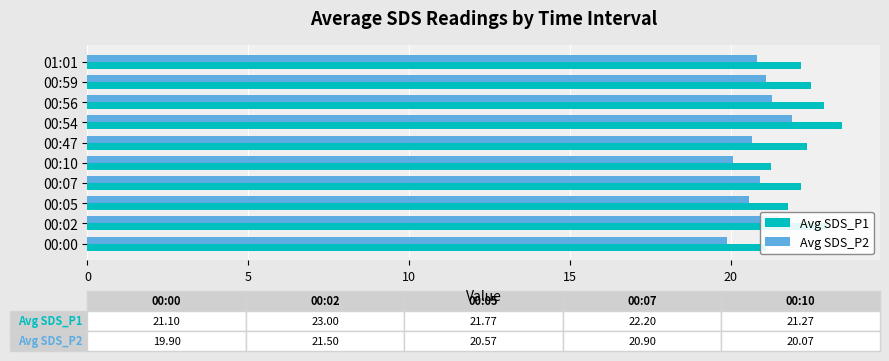

How many data points in Avg SDS_P1 are above 22?

7